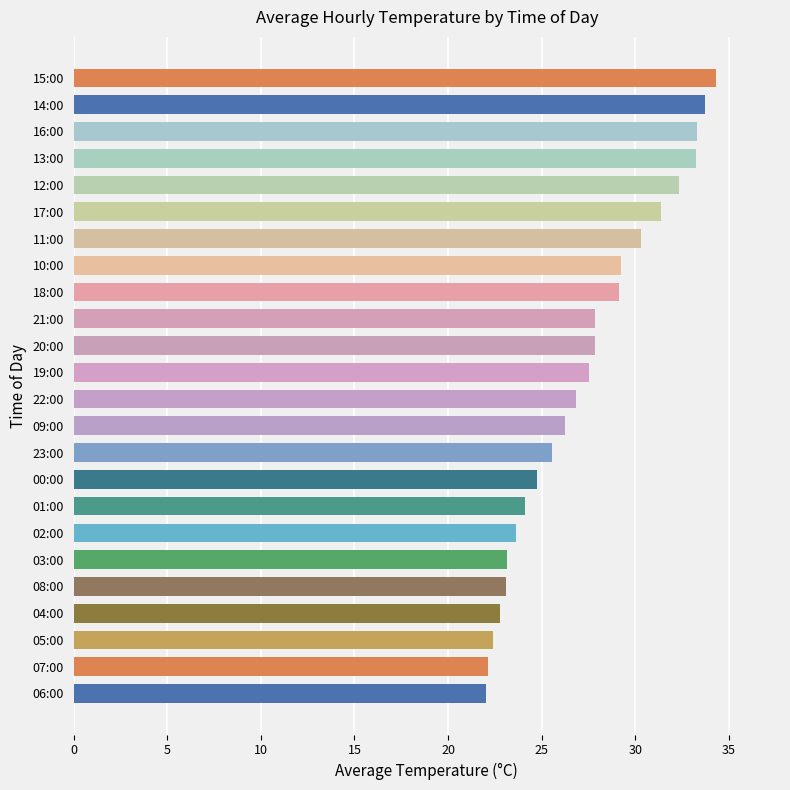

What is the difference between the second highest and minimum values?

11.7